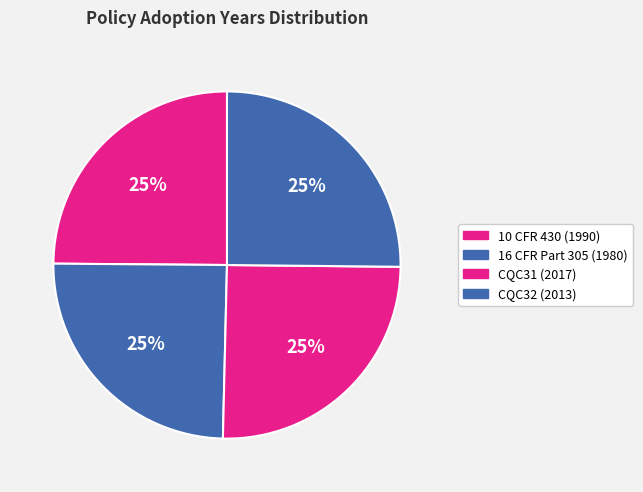

How many segments does this pie chart have?

4